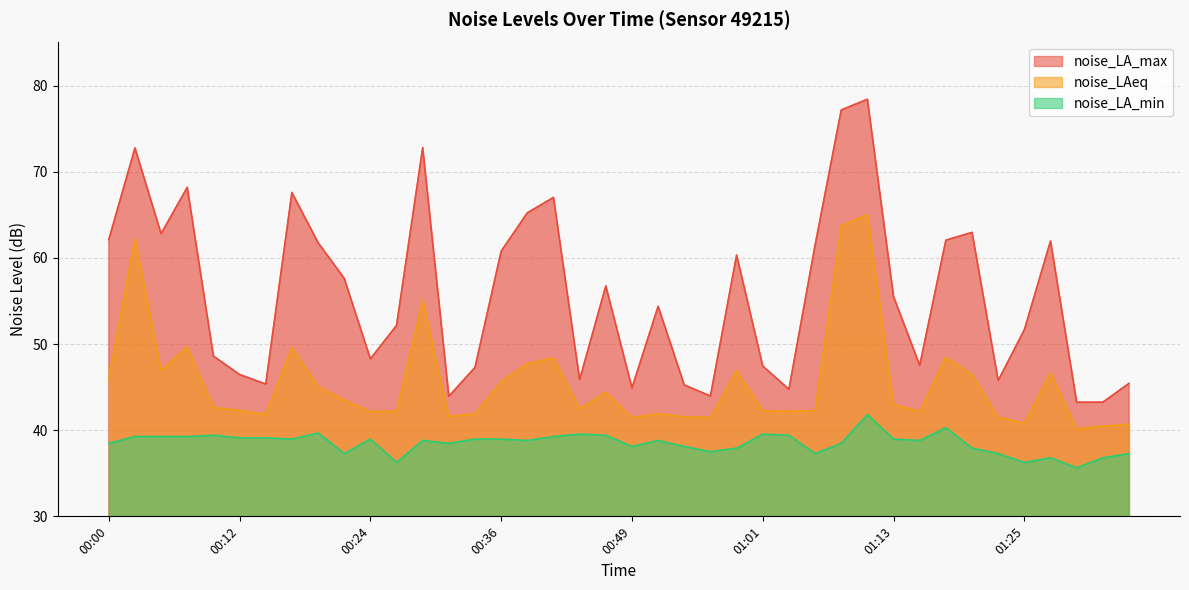

At which label does noise_LA_max reach its minimum?

01:30